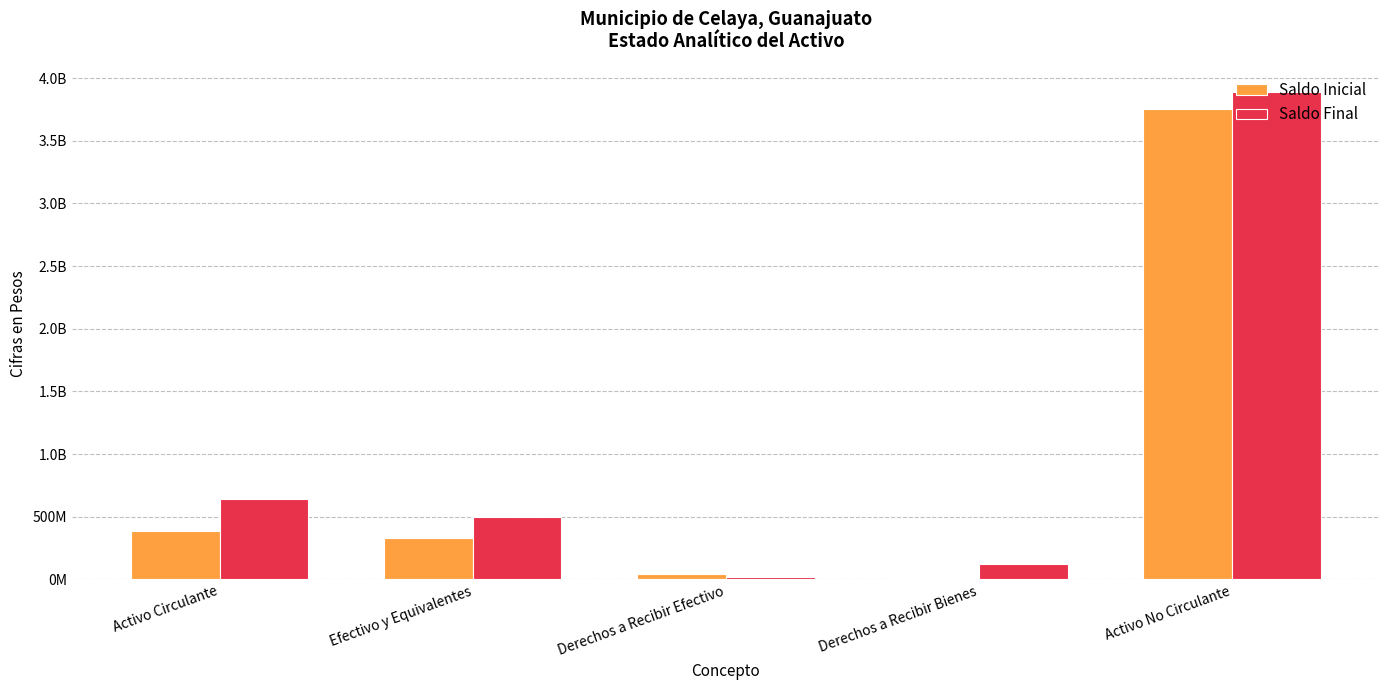

What are all the series names shown in the legend?

Saldo Inicial, Saldo Final